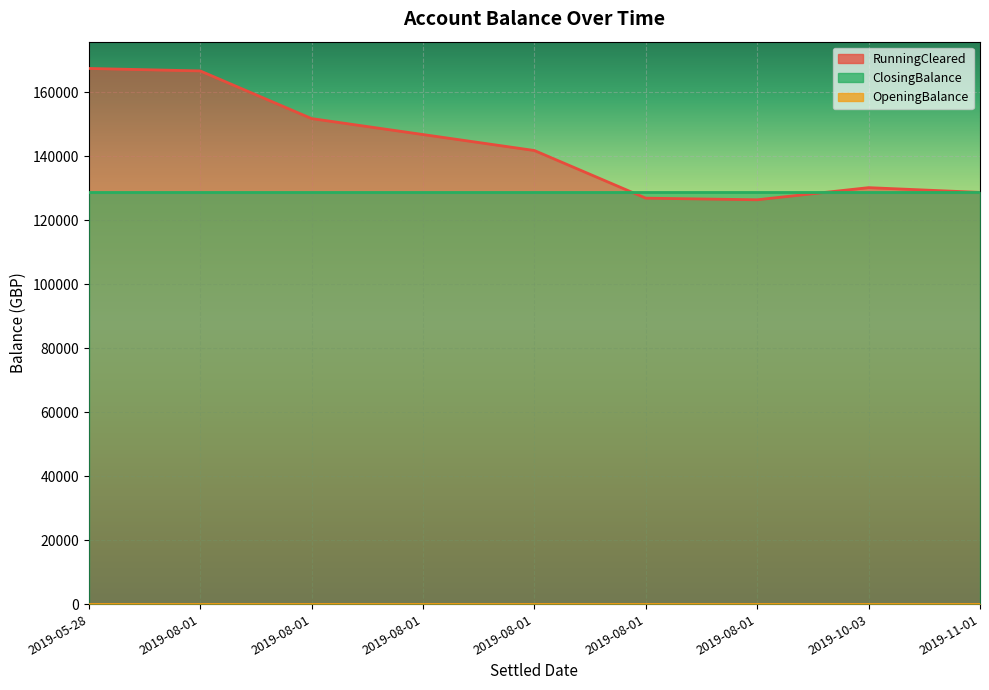

True or false: ClosingBalance has a value of 184456.4 at 2019-08-01.

False